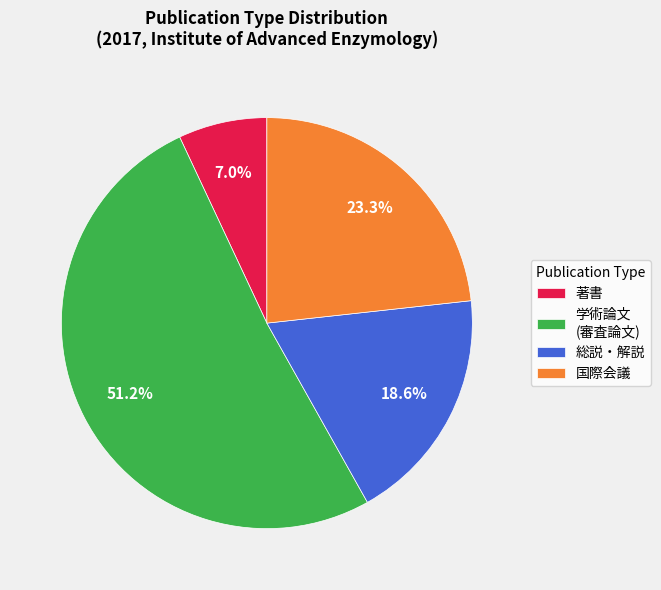

Count the number of slices in the pie.

4